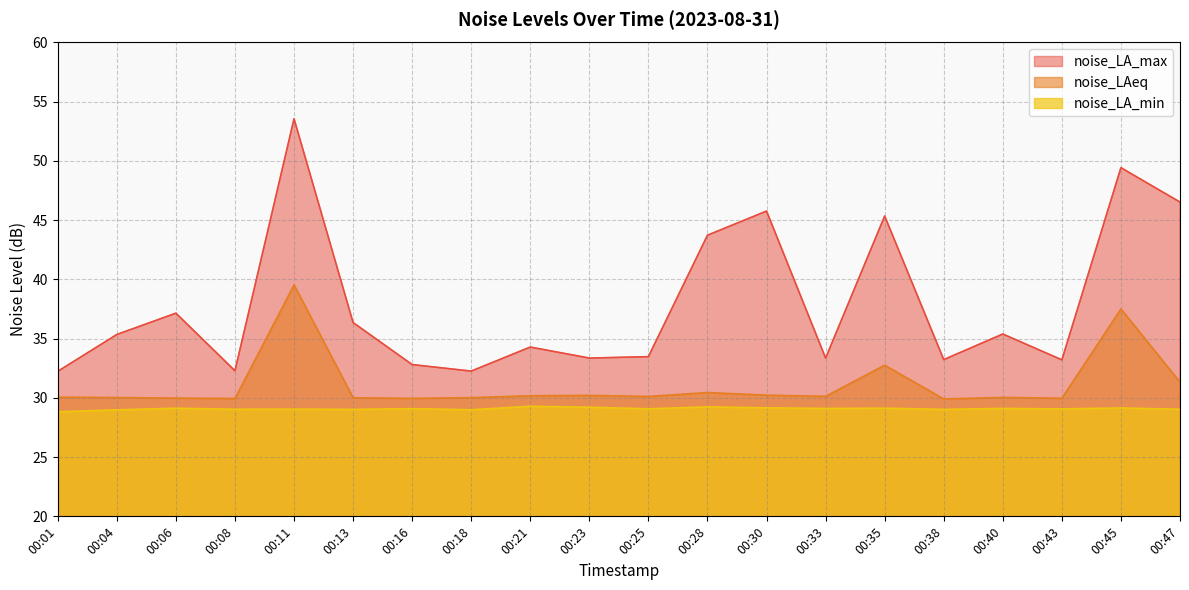

What is the smallest value displayed?

28.8